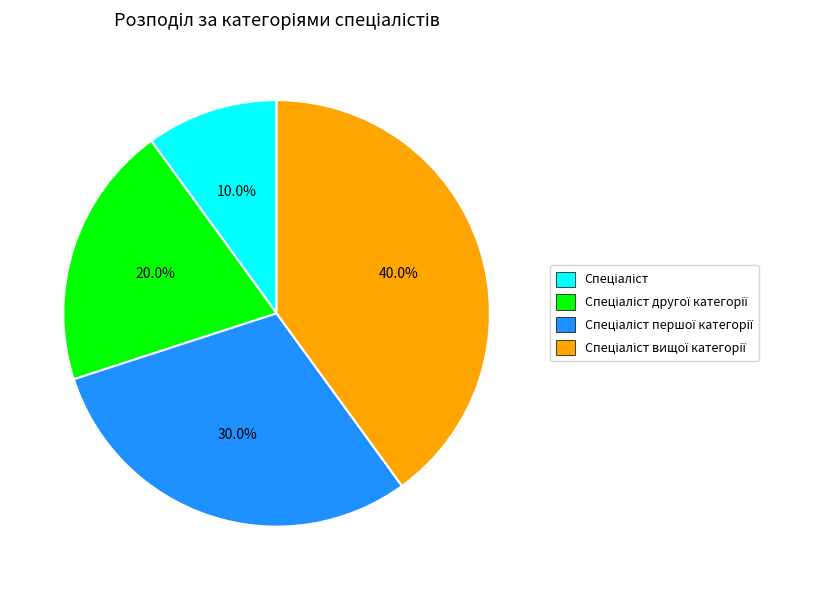

Is there any slice that represents more than half of the pie?

No